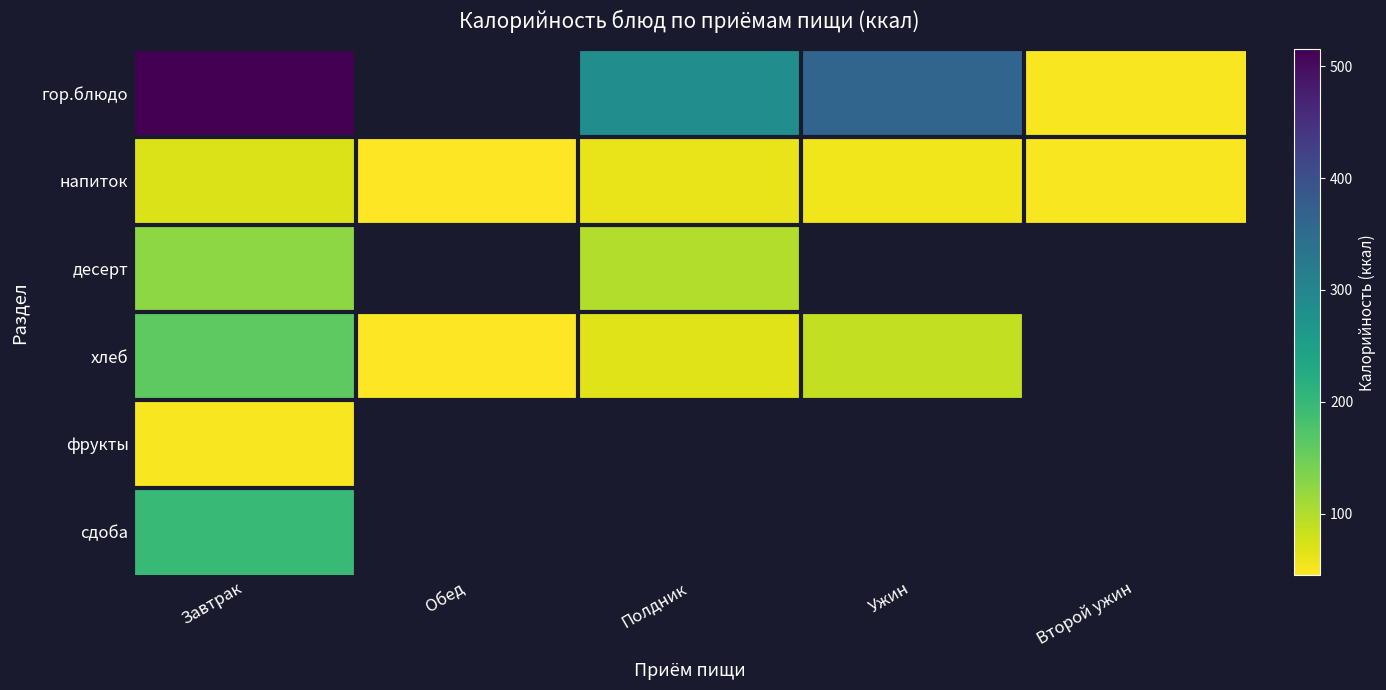

Which series changed the most between Завтрак and Ужин?

гор.блюдо